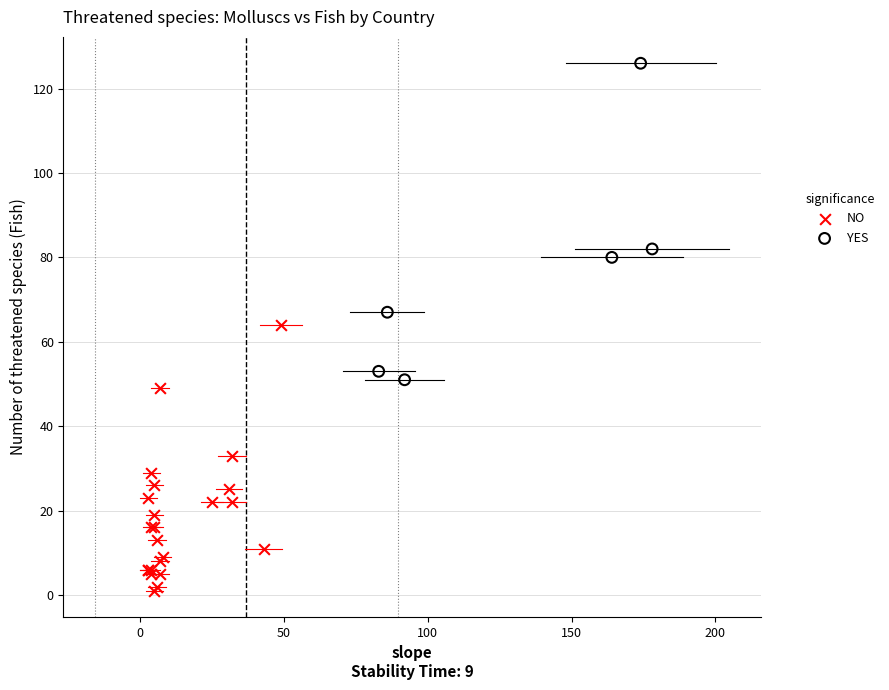

Which series contains the lowest Y value?

NO